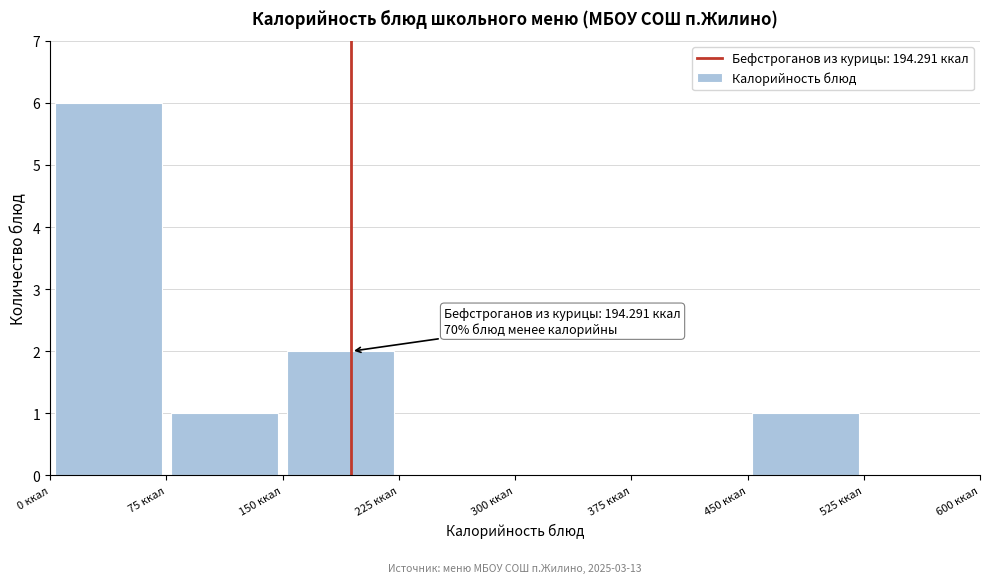

Over which range of the x-axis is the bar tallest?

0 to 75